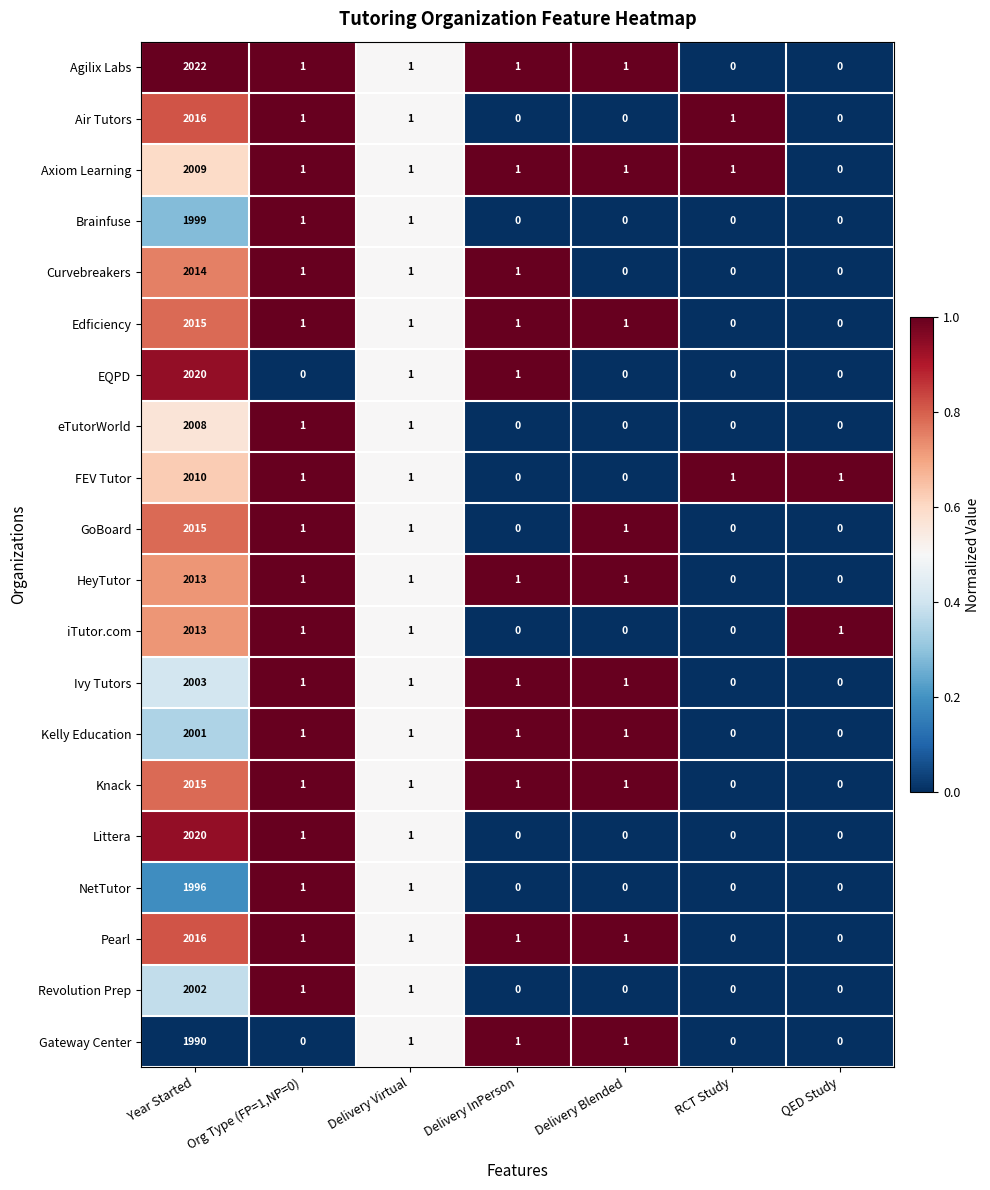

How many values in Brainfuse are above zero?

3